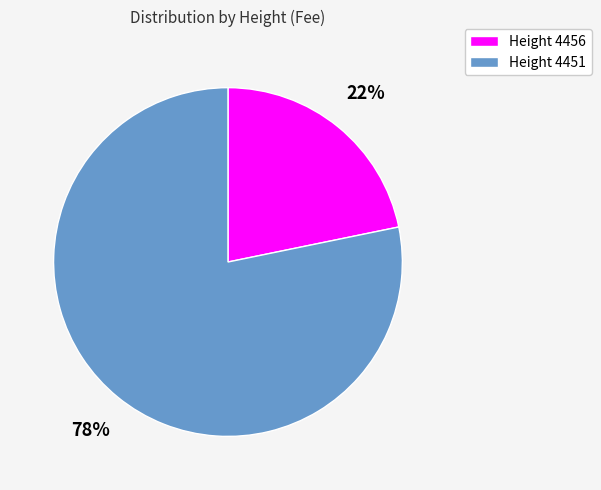

What is the ratio of the value at Height 4456 to the value at Height 4451?

0.3